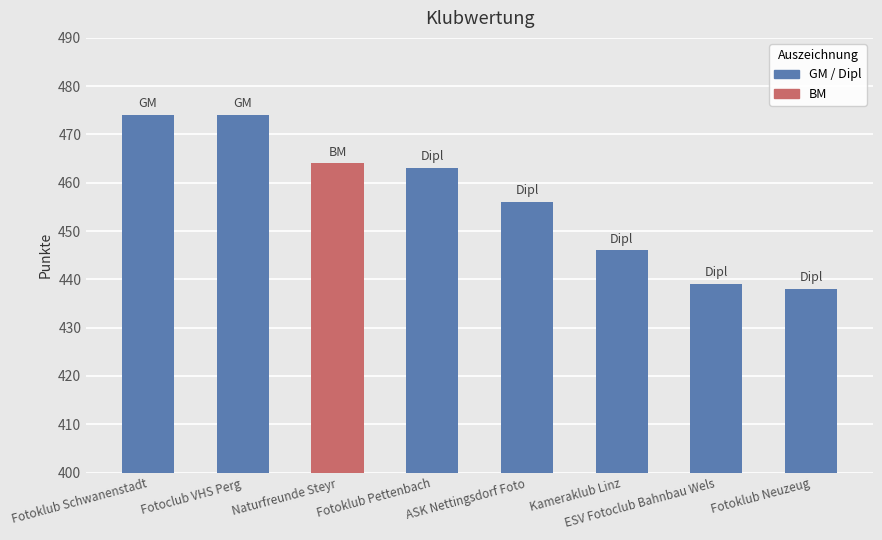

Reading left to right, transcribe all the data shown in this chart.

474	474	464	463	456	446	439	438